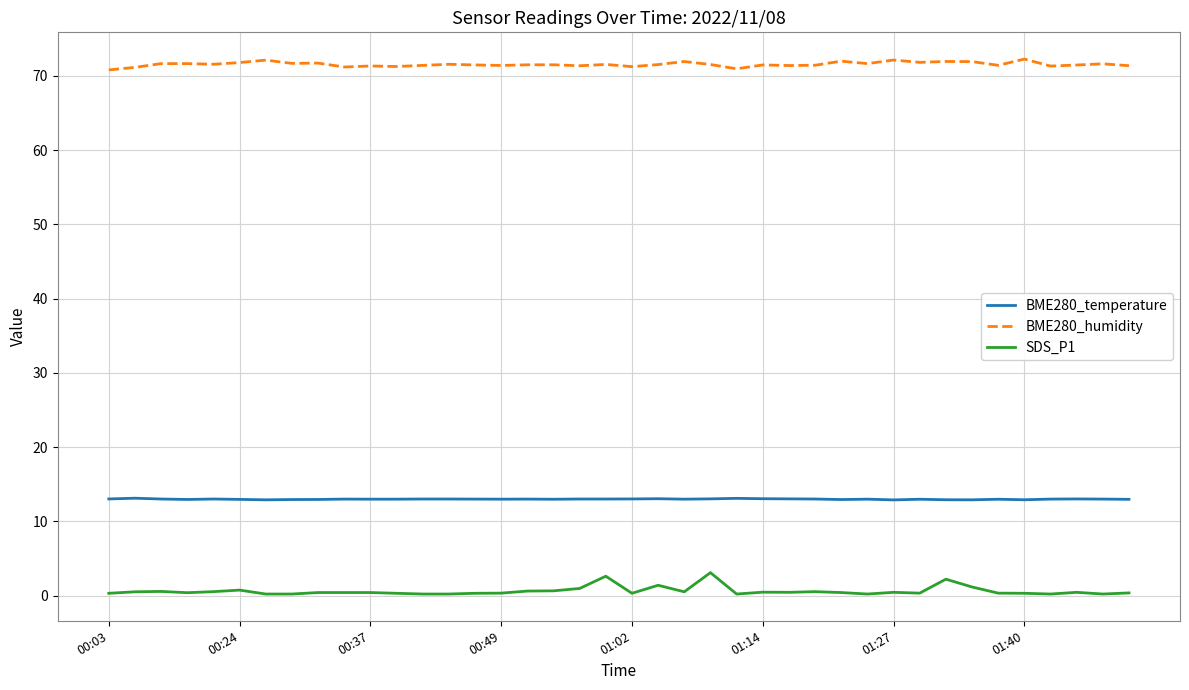

True or false: SDS_P1 and BME280_temperature intersect in this chart.

False